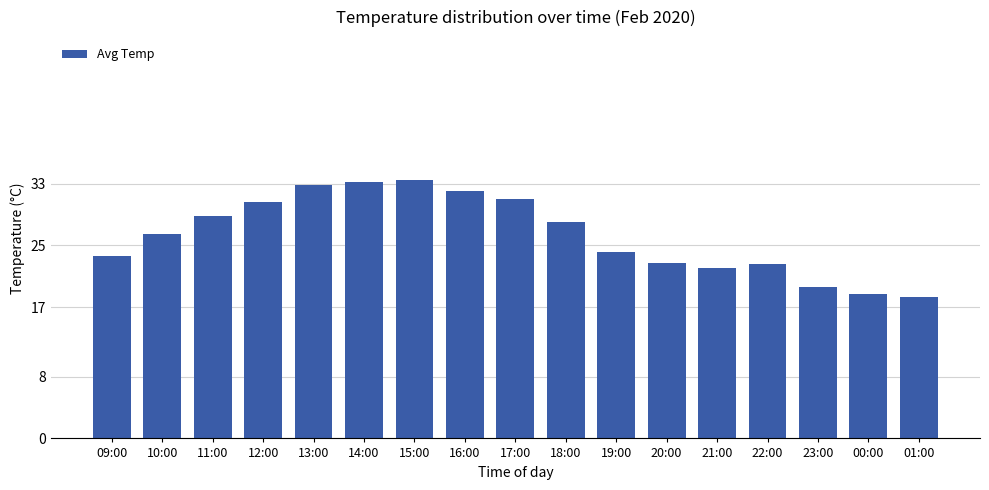

Does the chart contain stacked bars?

No